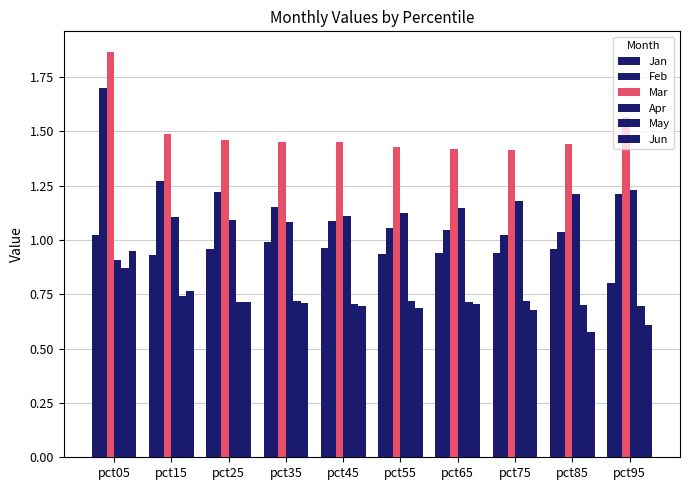

Which category has the highest value in the May series?

pct05